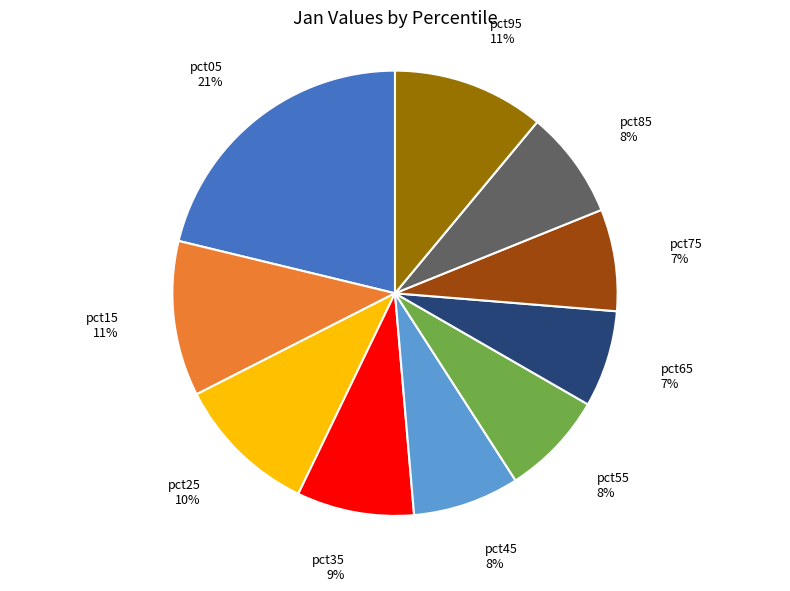

To the nearest percent, what percentage of the pie is pct15?

11%